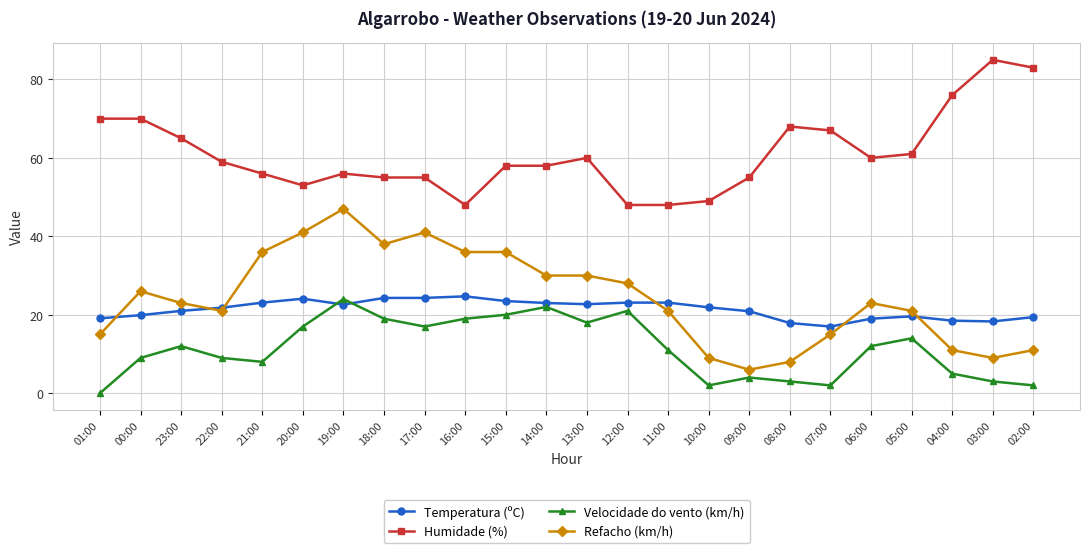

Where is Refacho (km/h) nearest to the value 26?

00:00